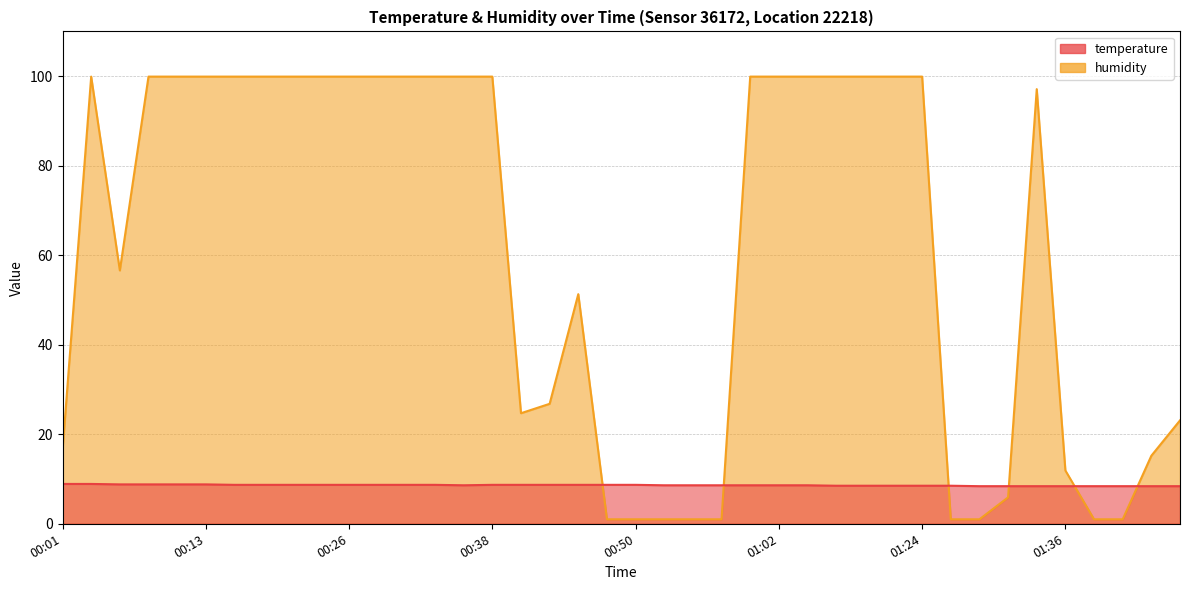

What is the sum of all temperature values?

344.7